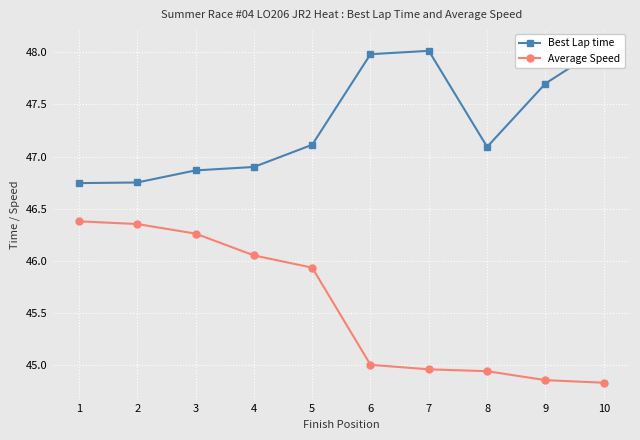

Between 10 and 3, which is larger?

10